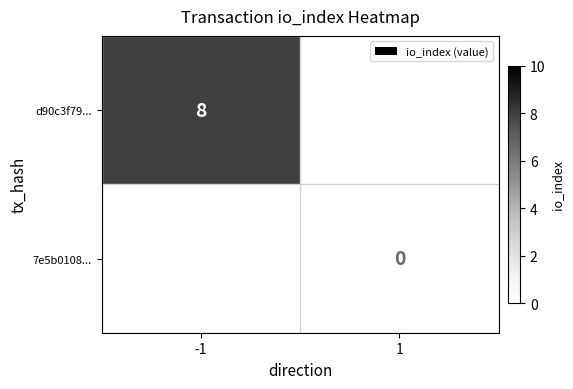

The value of d90c3f79... at -1 is 3. True or false?

False